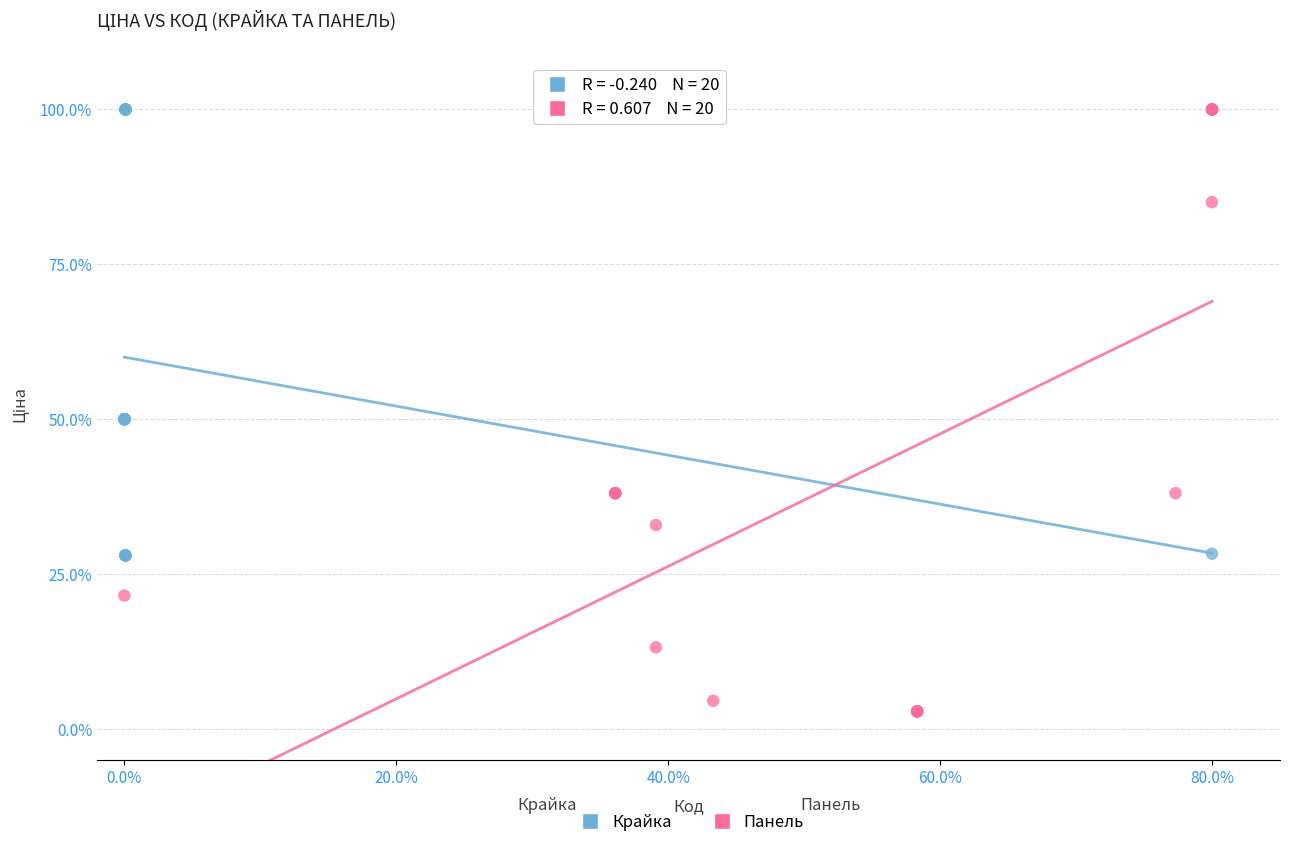

What are all the series names shown in the legend?

Крайка, Панель